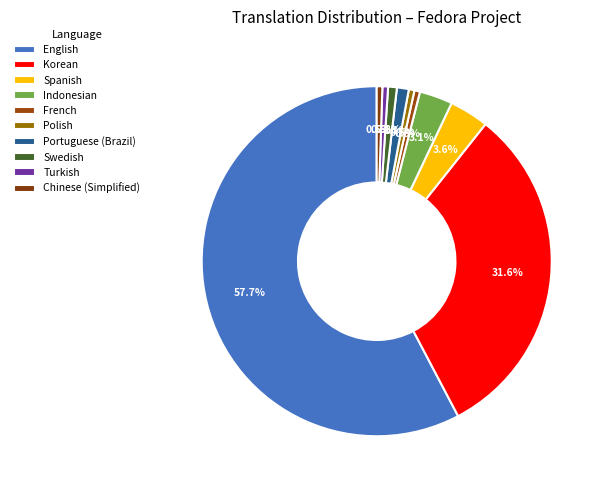

Count the number of slices in the pie.

10